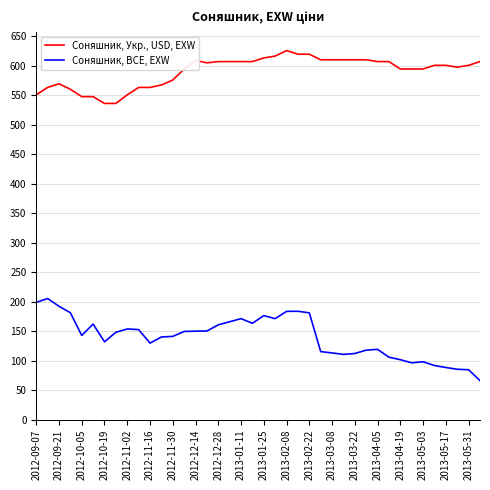

How many lines are shown in the chart?

2